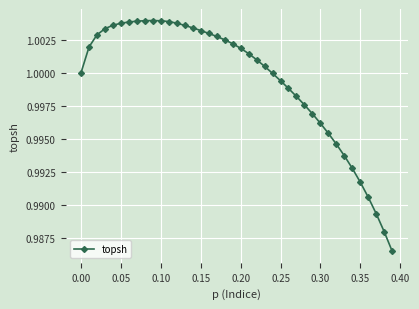

Is this an area chart (filled region under the line)?

No